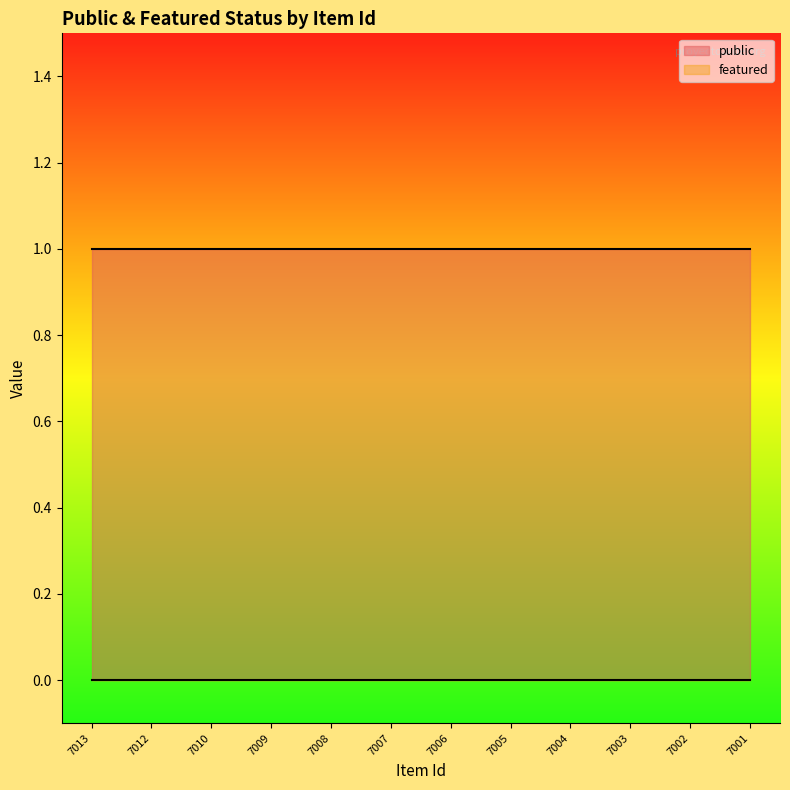

Reading left to right, what are all the values shown in this chart?

public: 7013=1	7012=1	7010=1	7009=1	7008=1	7007=1	7006=1	7005=1	7004=1	7003=1	7002=1	7001=1
featured: 7013=0	7012=0	7010=0	7009=0	7008=0	7007=0	7006=0	7005=0	7004=0	7003=0	7002=0	7001=0